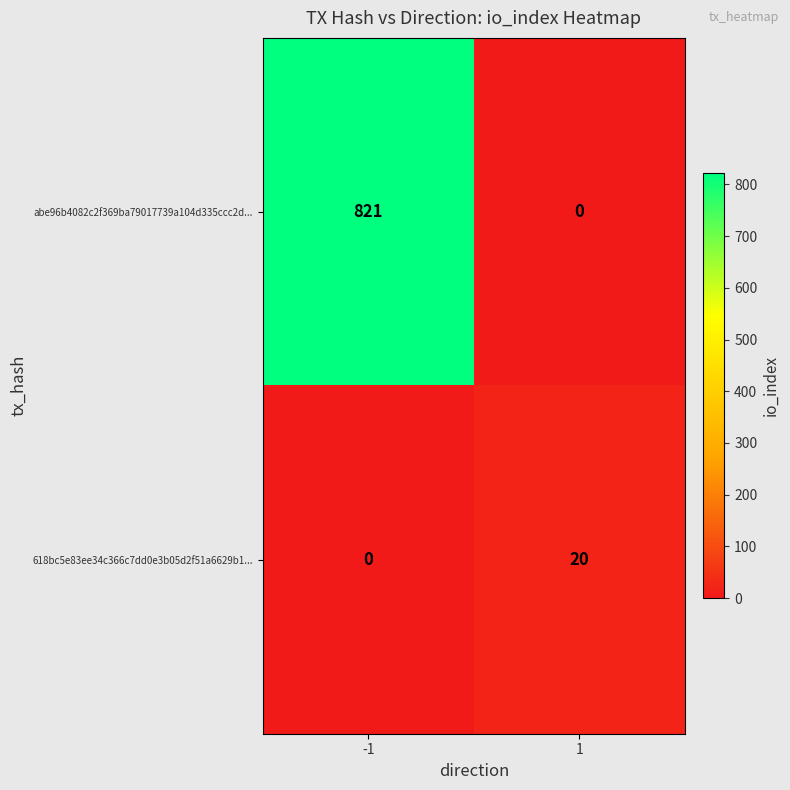

Which series changed the most between -1 and 1?

abe96b4082c2f369ba79017739a104d335ccc2d...